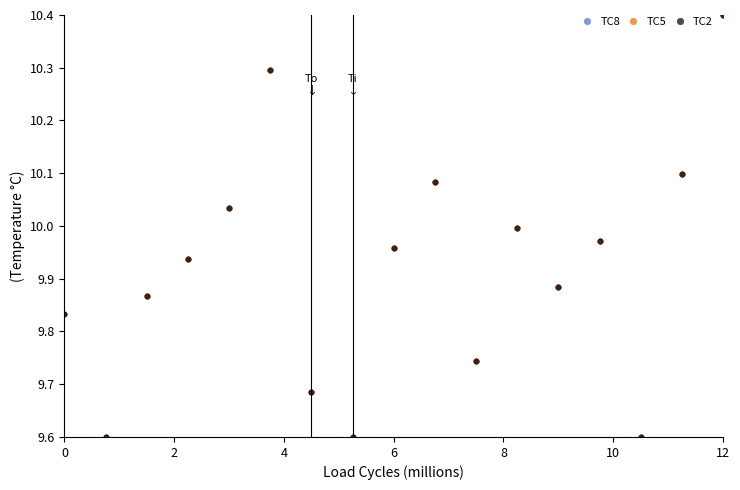

What is the maximum value for TC2?

10.4